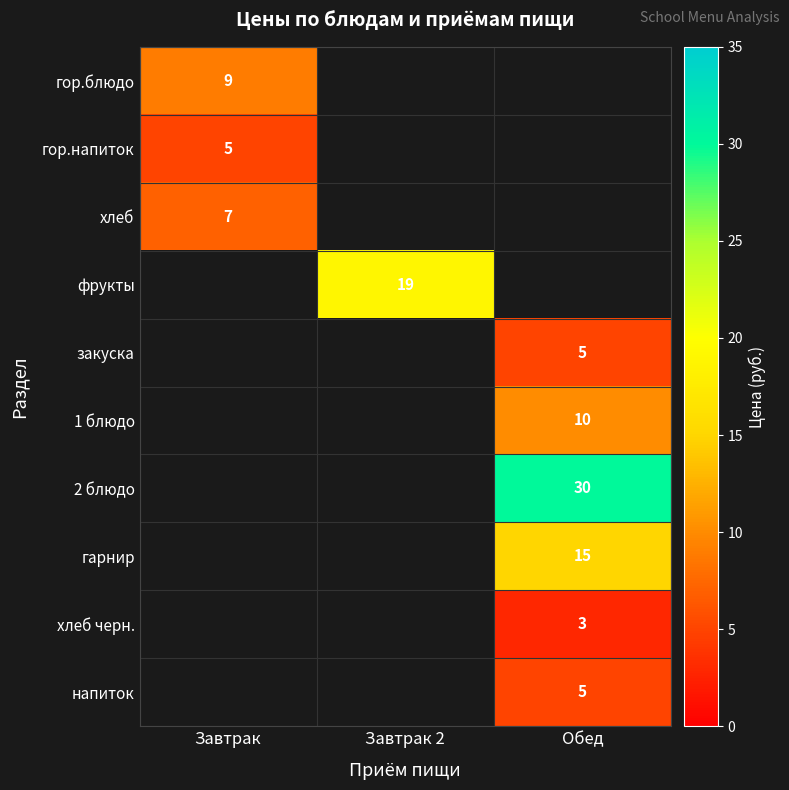

Is it true that гор.напиток equals 1 at Завтрак?

False